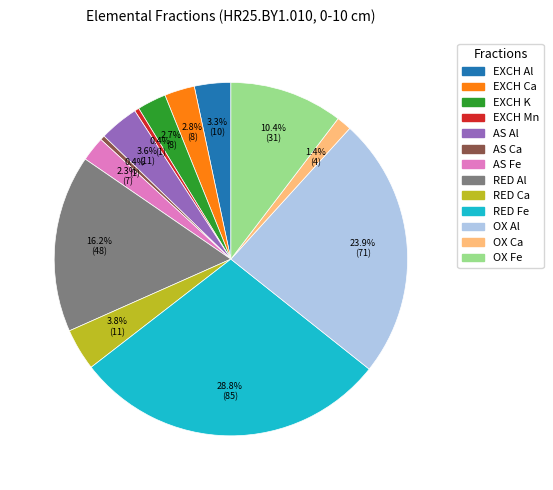

To the nearest percent, what is the difference between the largest and smallest slice percentages?

28%